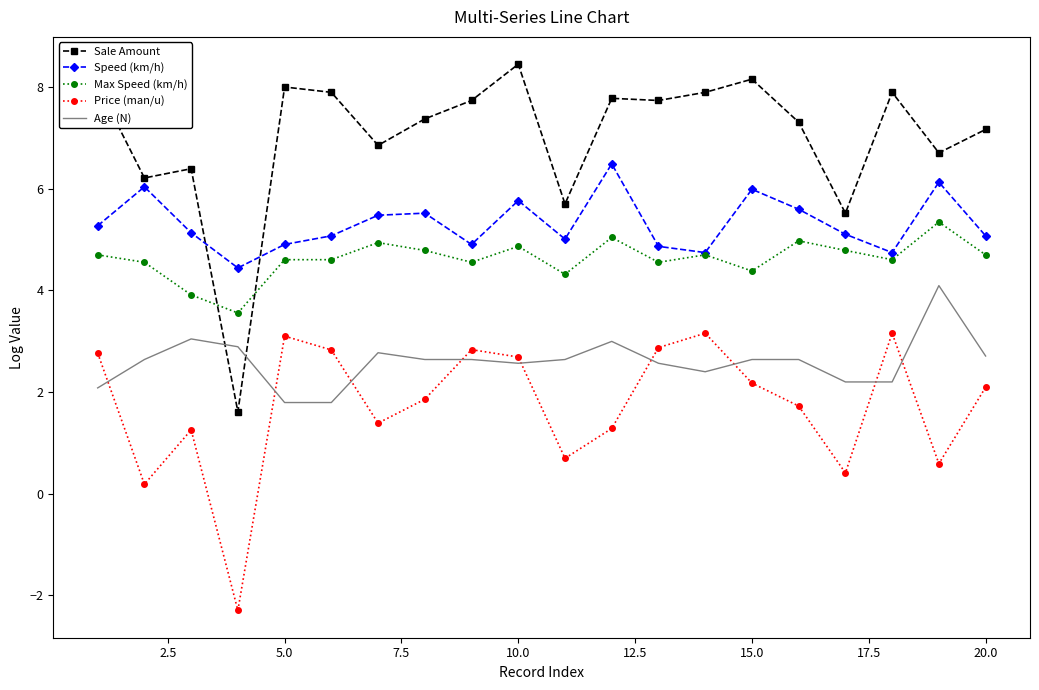

Which series has the largest range (max minus min)?

Sale Amount